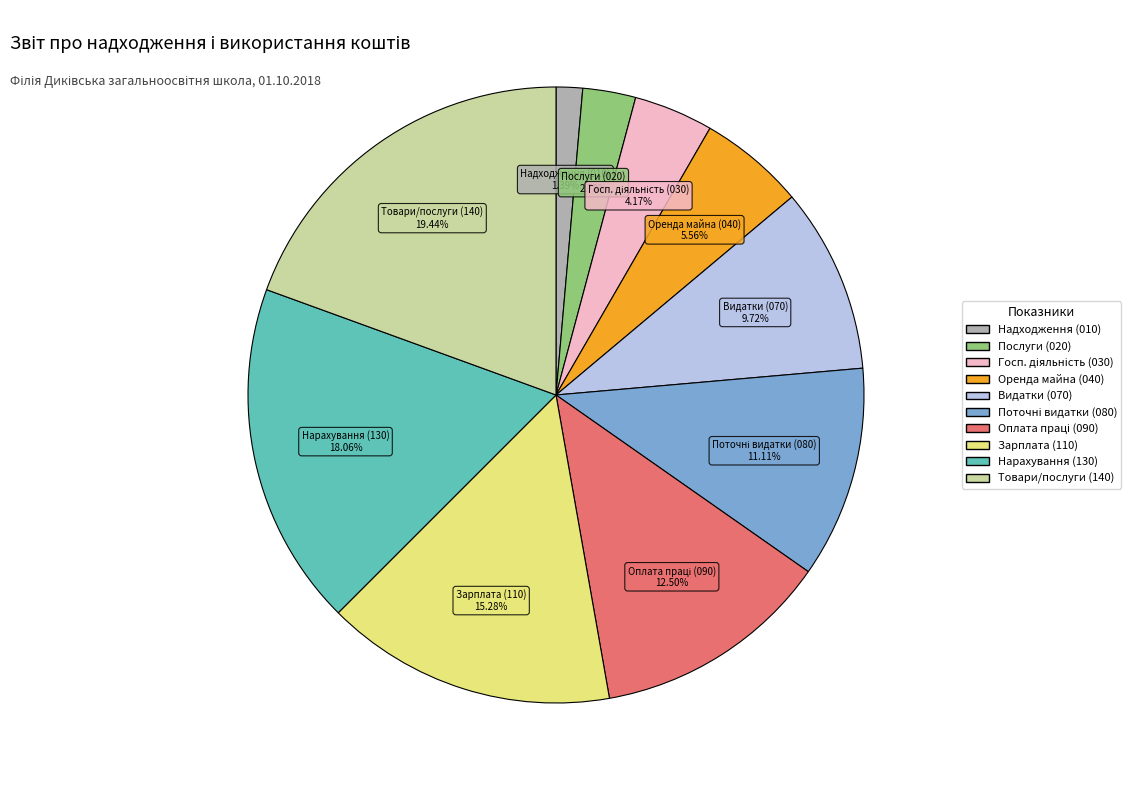

Is there any slice that represents more than half of the pie?

No